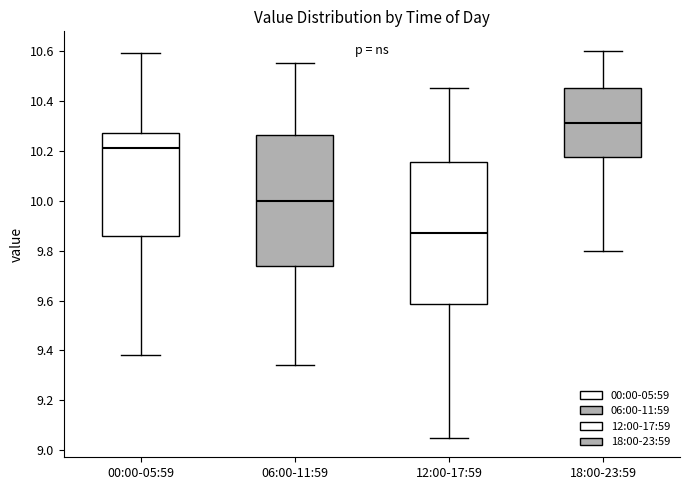

Which box's median line is the highest?

18:00-23:59